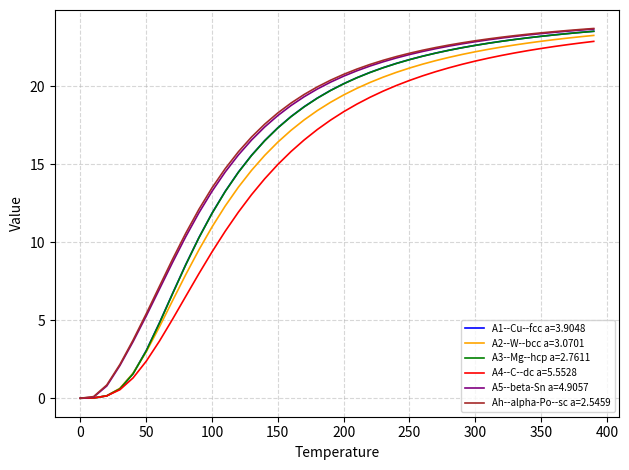

What is the maximum value shown in the chart?

23.7